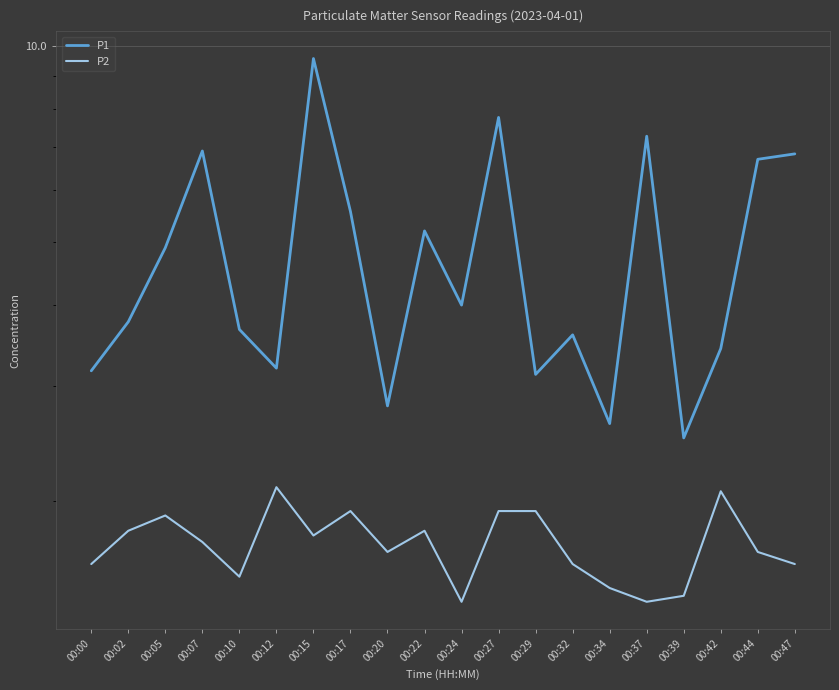

At which label does P2 reach its minimum?

00:24